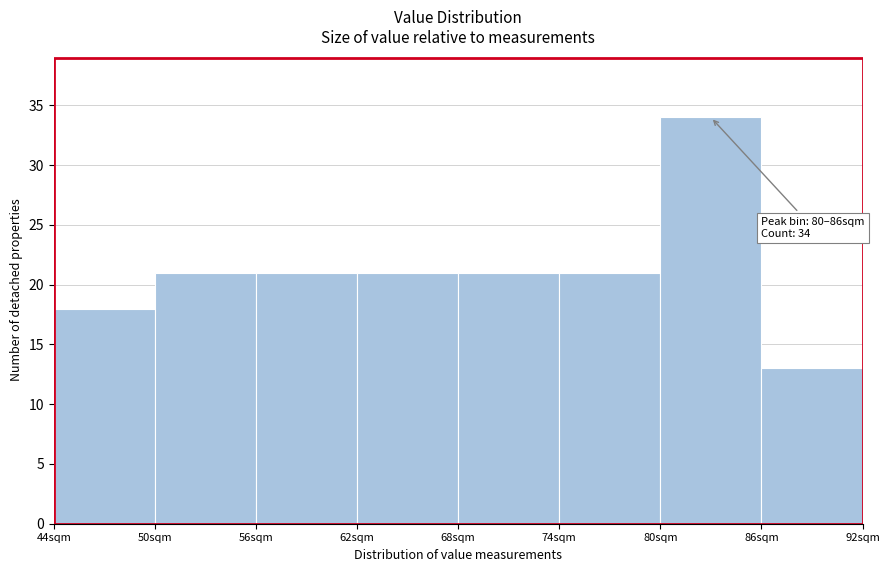

Over which range of the x-axis is the bar tallest?

80 to 86